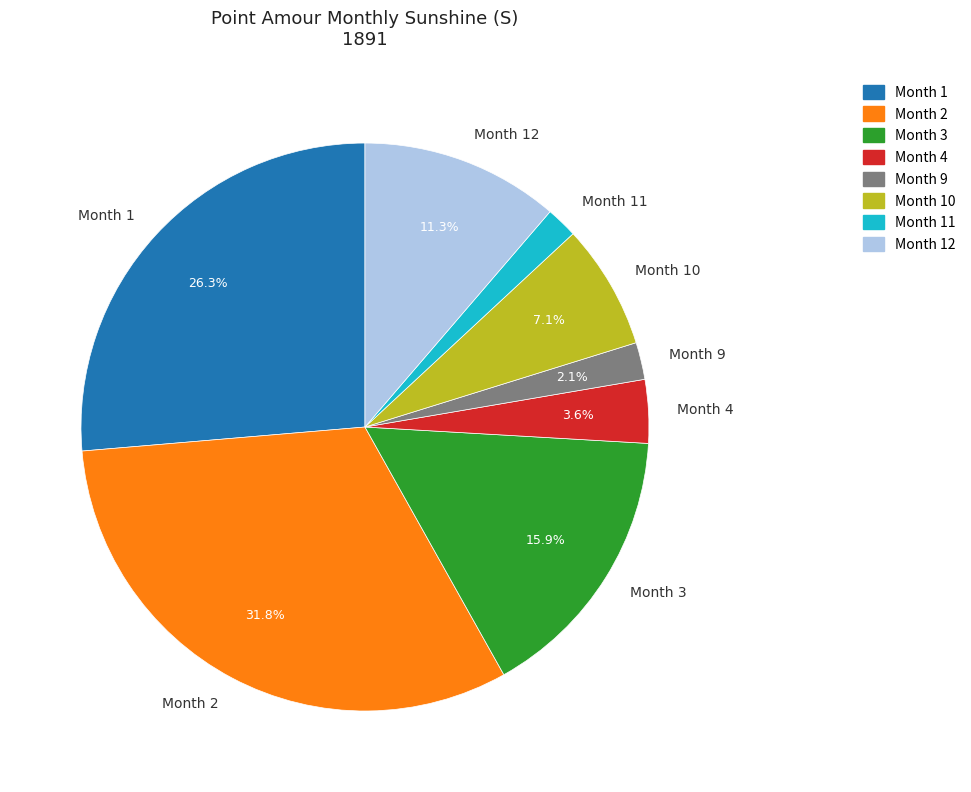

Does Month 2 account for over 50% of the chart?

No